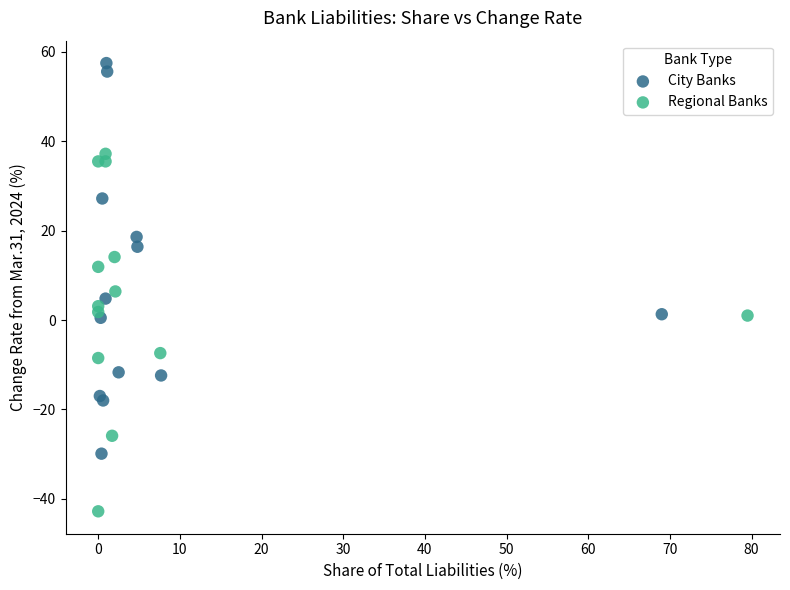

Which series has the widest spread of Y values?

City Banks